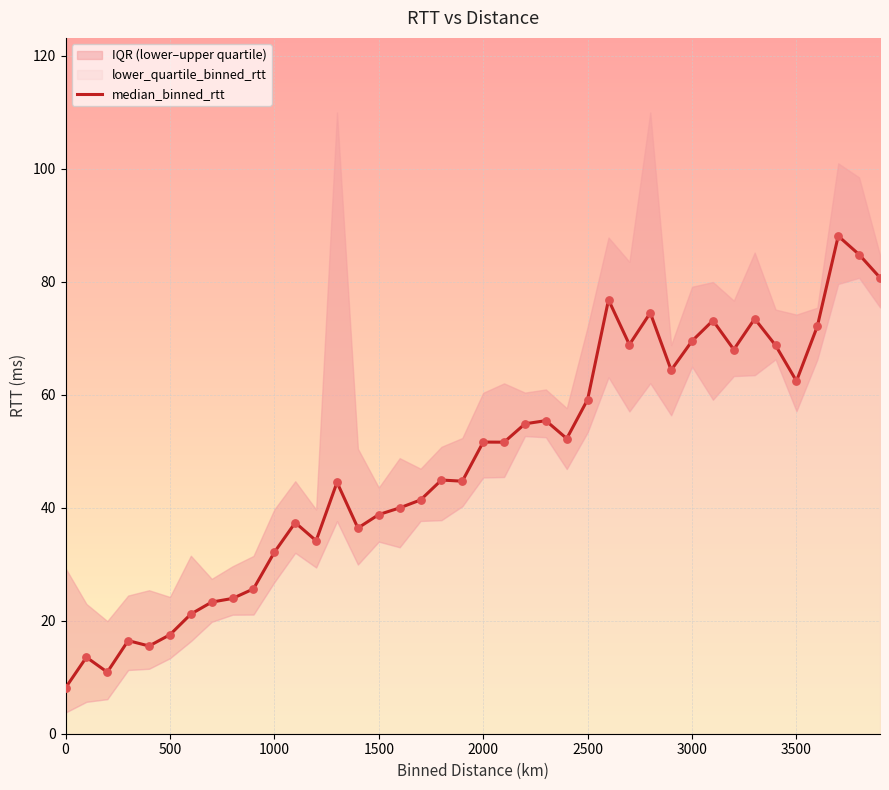

What is the highest value of the median_binned_rtt series?

88.1